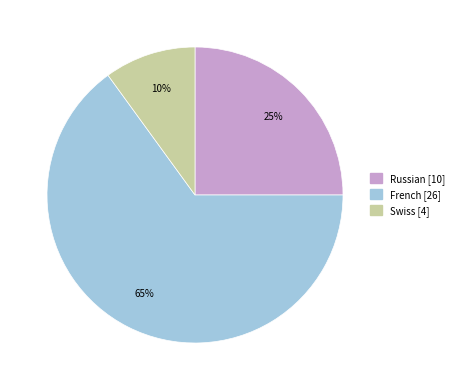

Rank the categories by value from highest to lowest.

French, Russian, Swiss